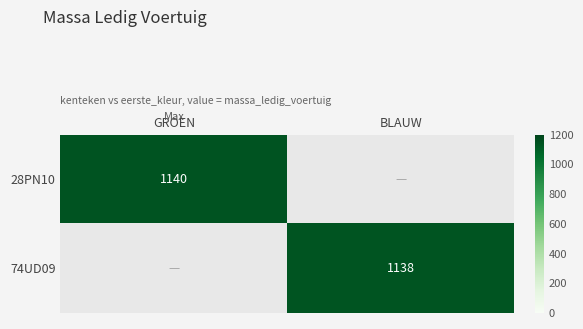

Is the value of 28PN10 at GROEN greater than the value of 74UD09 at BLAUW?

Yes